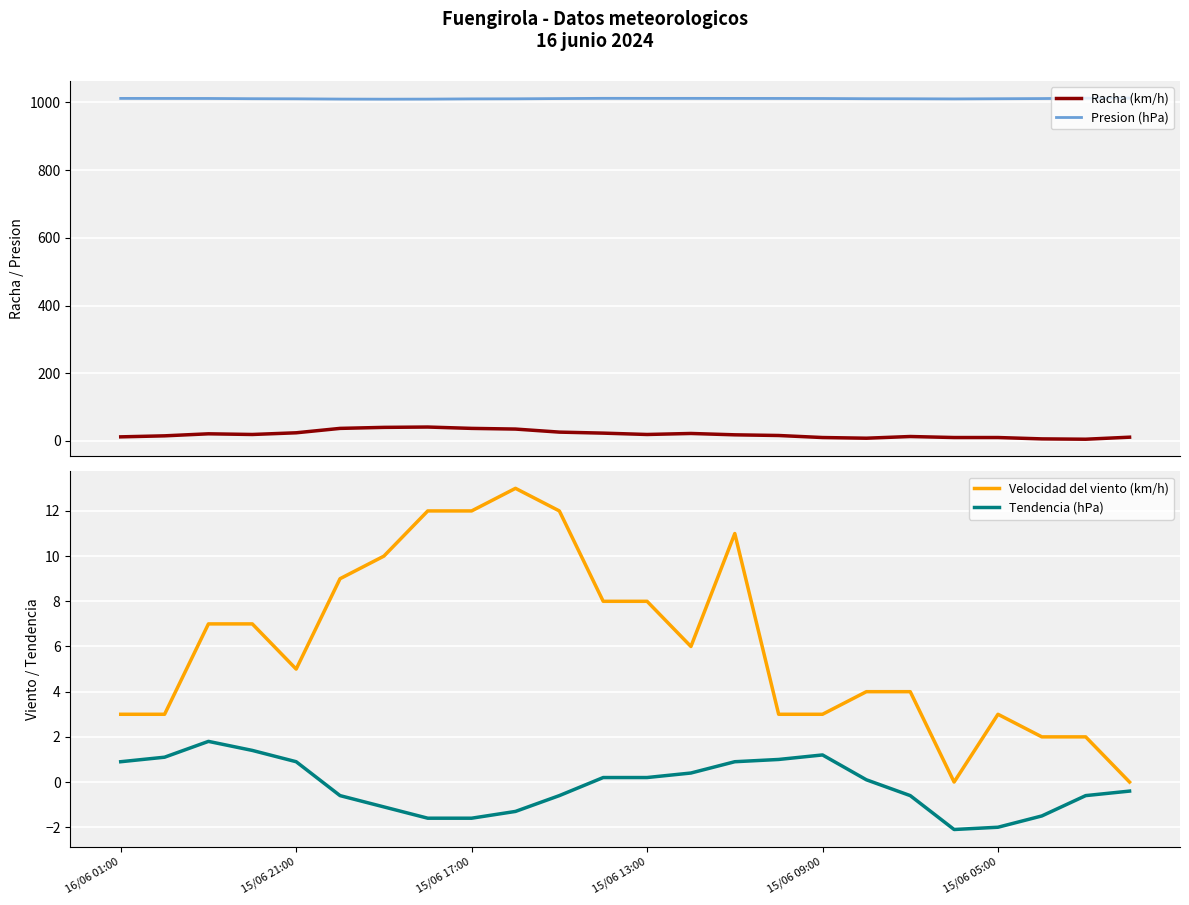

Which series has the widest spread of values?

Racha (km/h)